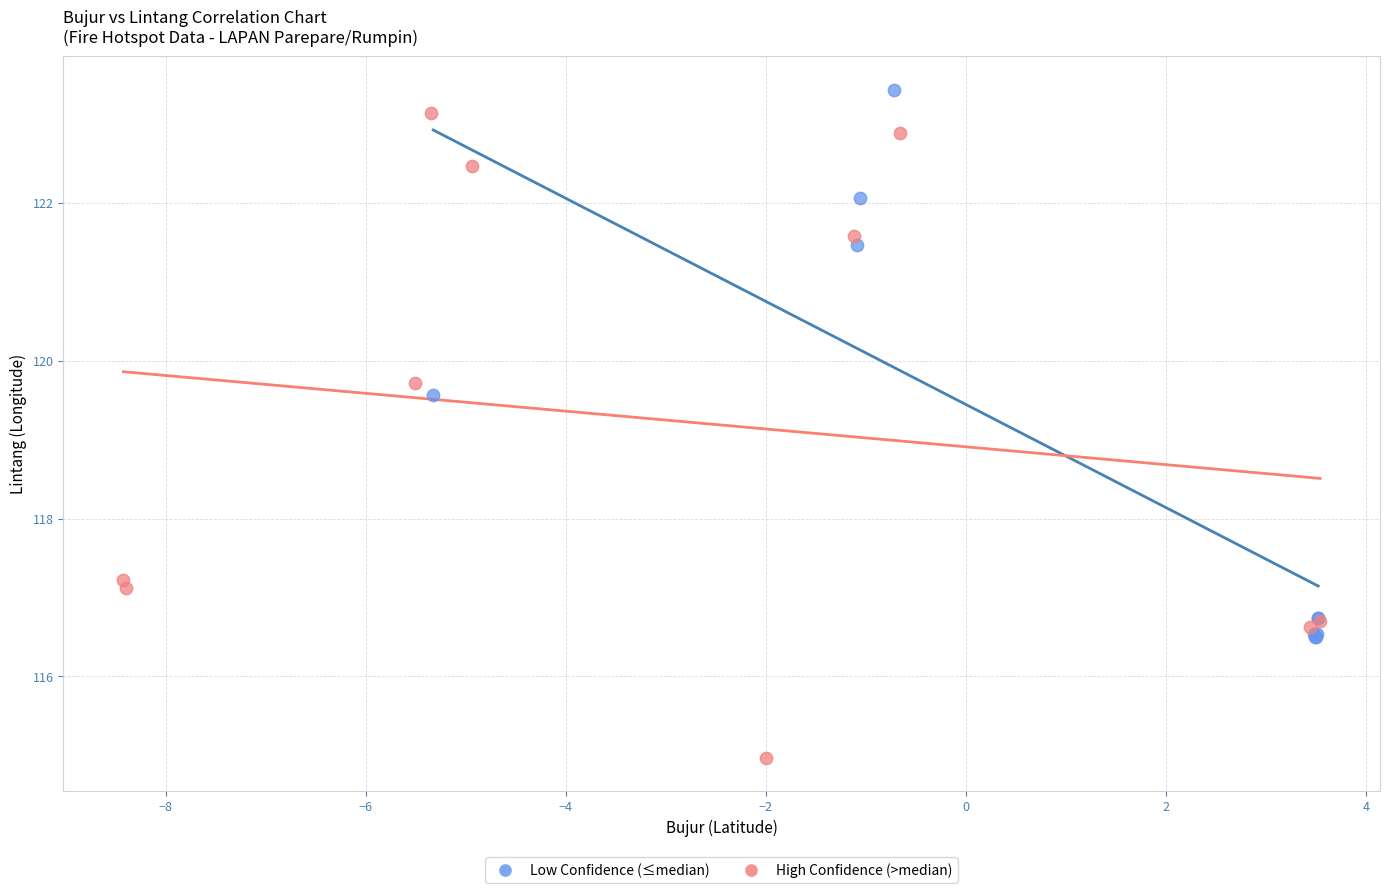

Which series reaches the minimum Y coordinate?

High Confidence (>median)